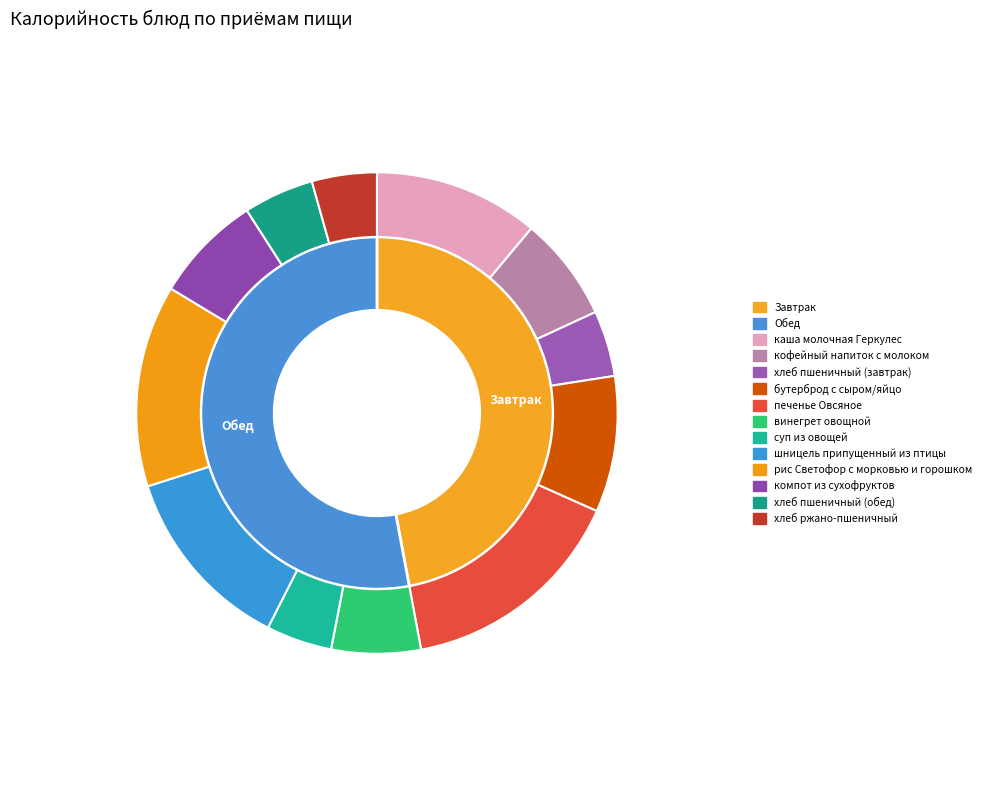

How many segments does this pie chart have?

12